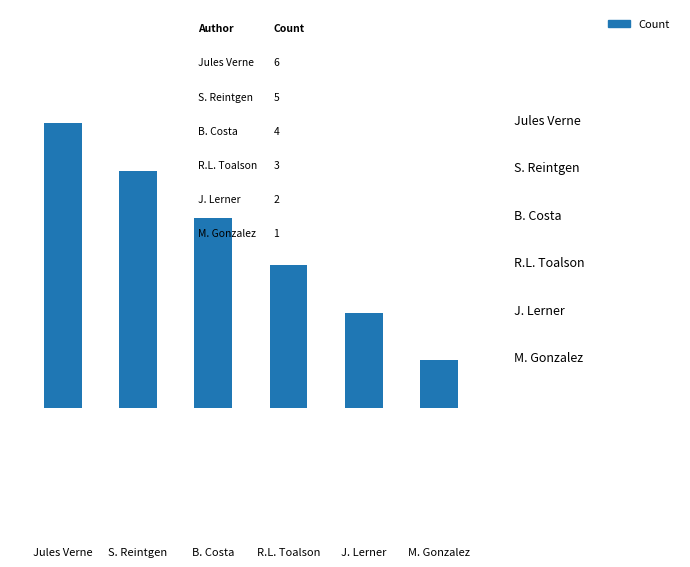

Count the values in the range 2 to 5.

4